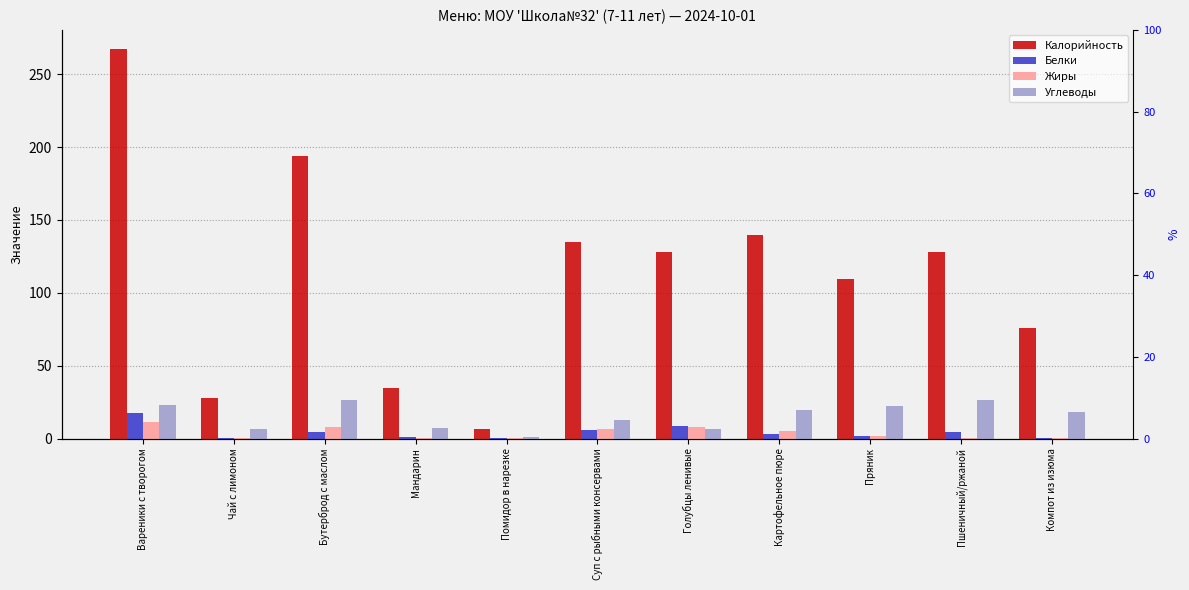

Read the Жиры value at Мандарин.

0.2